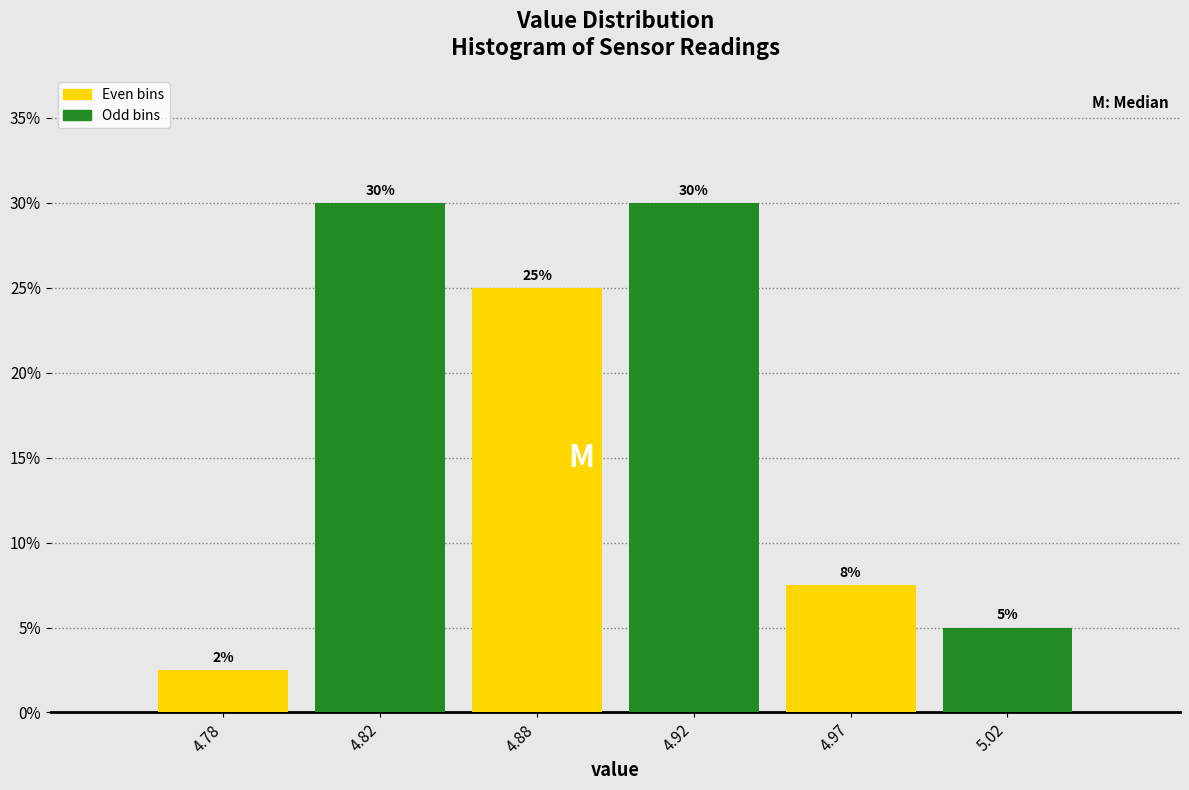

Which has a higher value, 4.88 or 5.02?

4.88